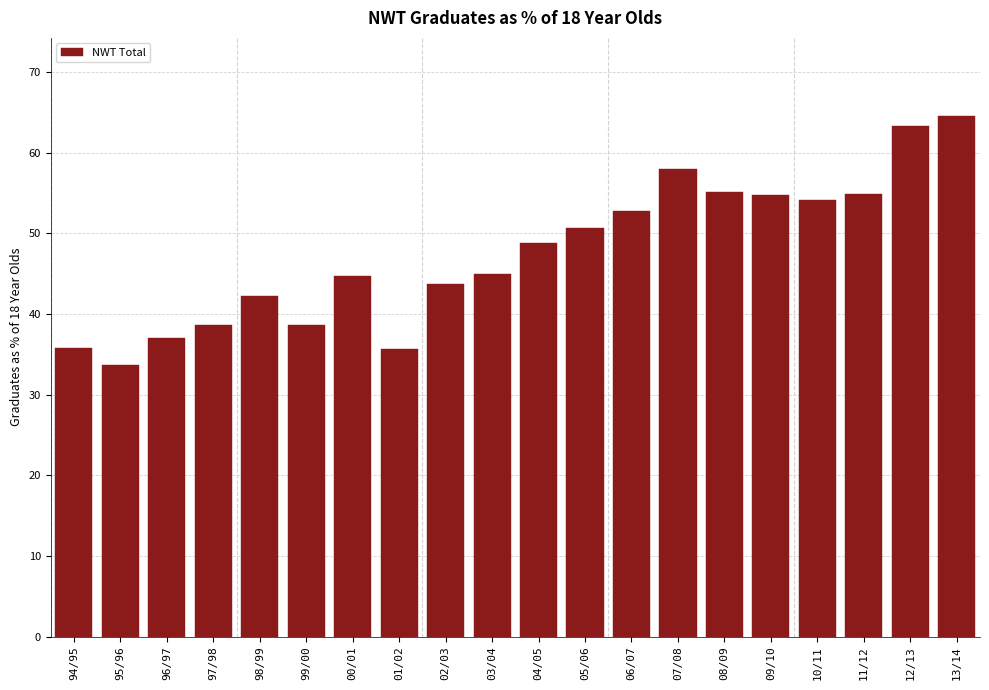

What is the change in value from 97/98 to 03/04?

+6.3